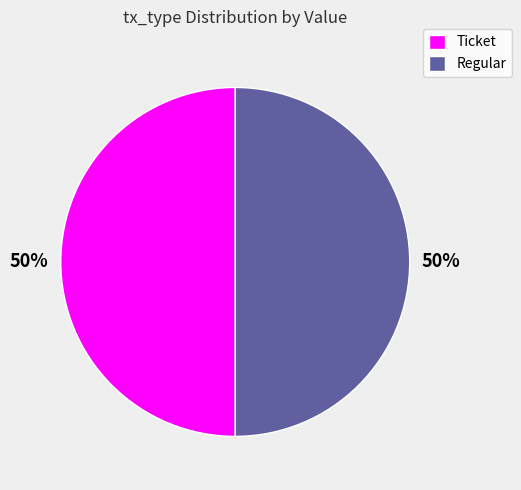

To the nearest percent, what is the difference between the largest and smallest slice percentages?

0%